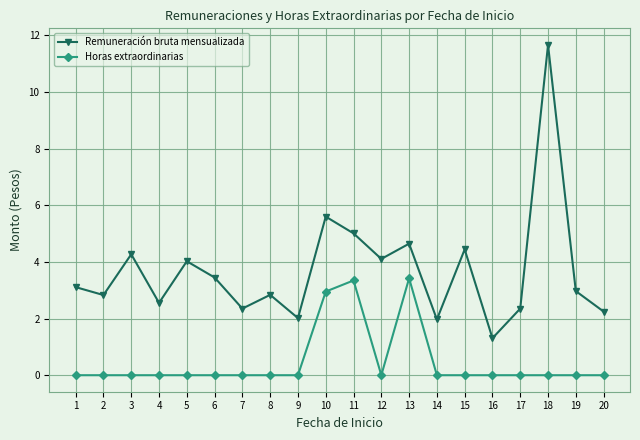

The Horas extraordinarias series shows 0.0 at 16. True or false?

True